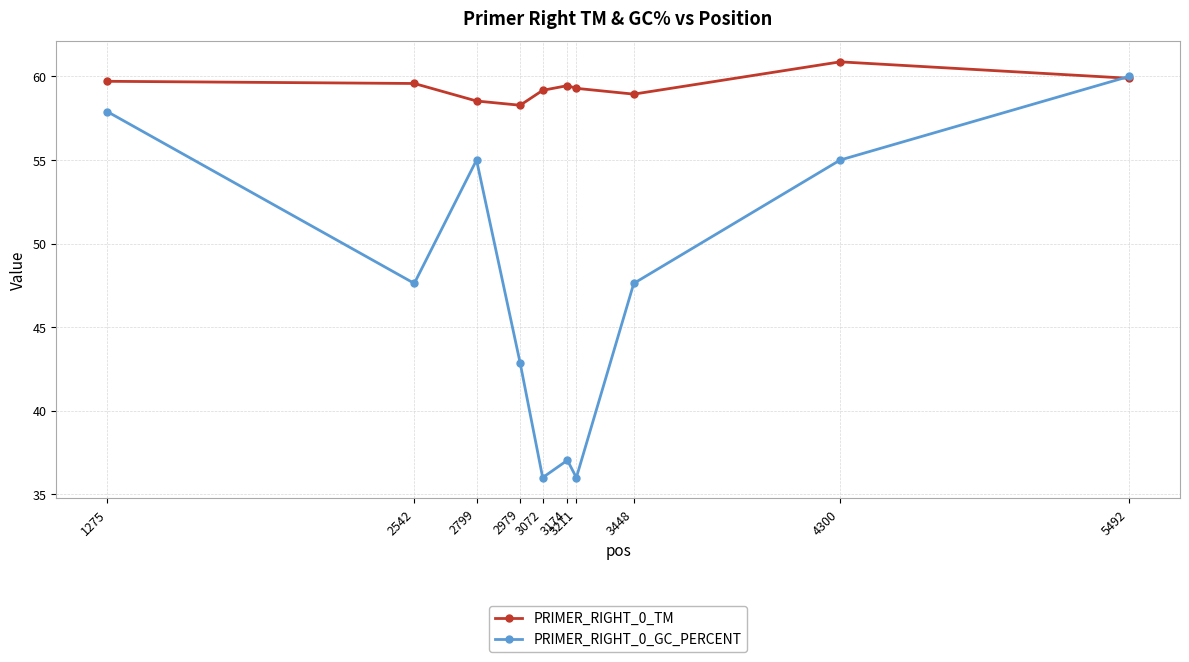

The value of PRIMER_RIGHT_0_GC_PERCENT at 2799 is 32.7. True or false?

False